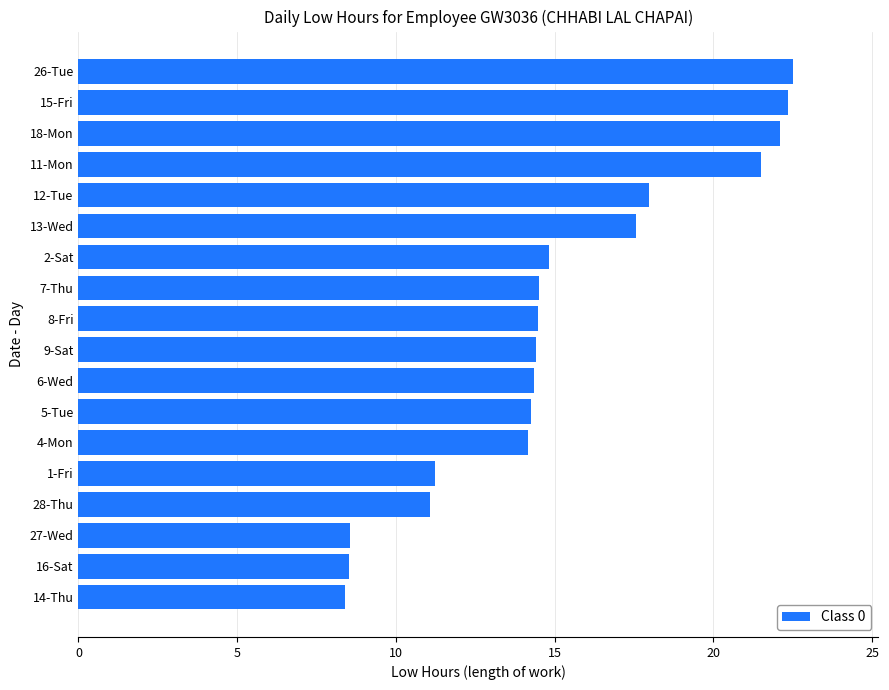

What is the difference between the maximum and minimum values?

14.1